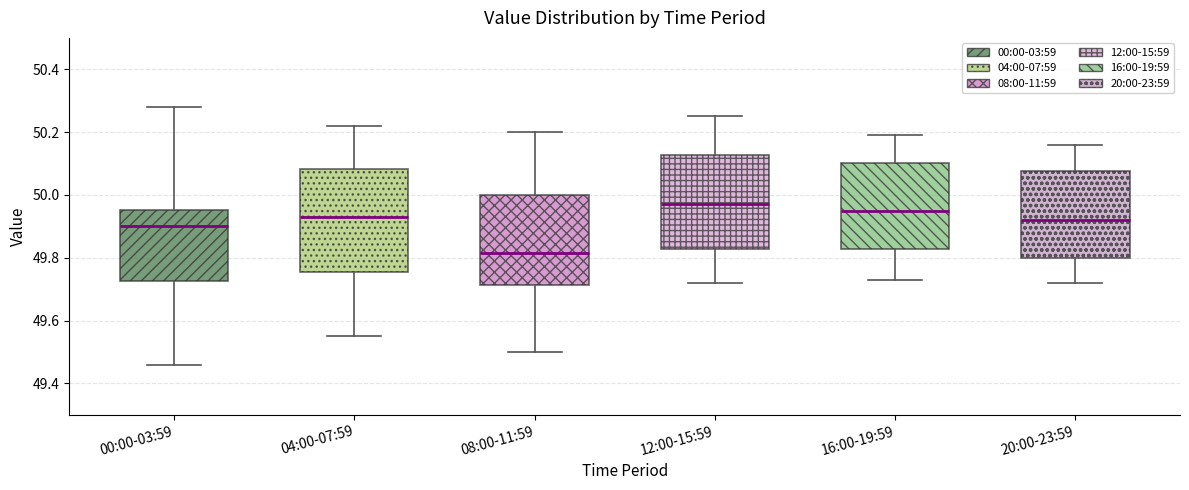

Where is the lower edge of the box for 12:00-15:59 on the y-axis? The values are not printed on the chart, so give them approximately, as read against the axis.

49.82